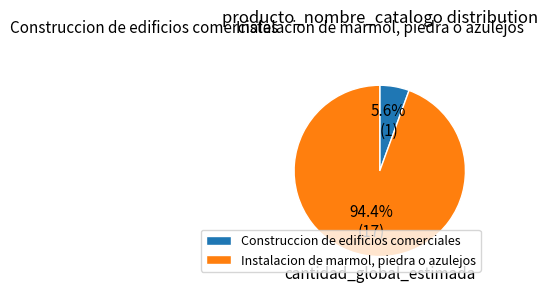

To the nearest percent, what is the combined percentage of Instalacion de marmol, piedra o azulejos and Construccion de edificios comerciales?

100%